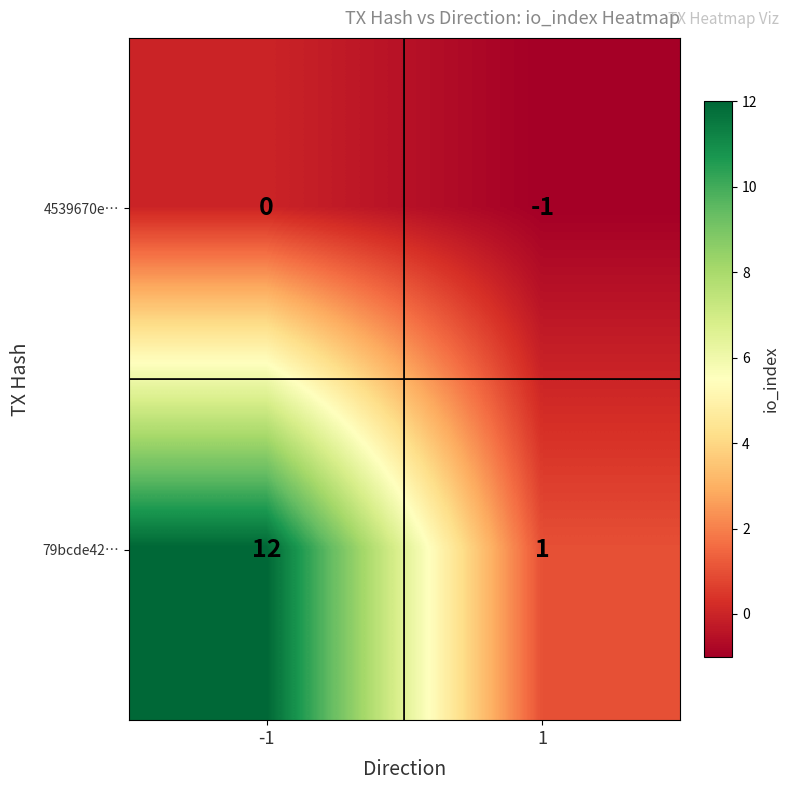

At -1, list the series in order from smallest to largest.

4539670e…, 79bcde42…